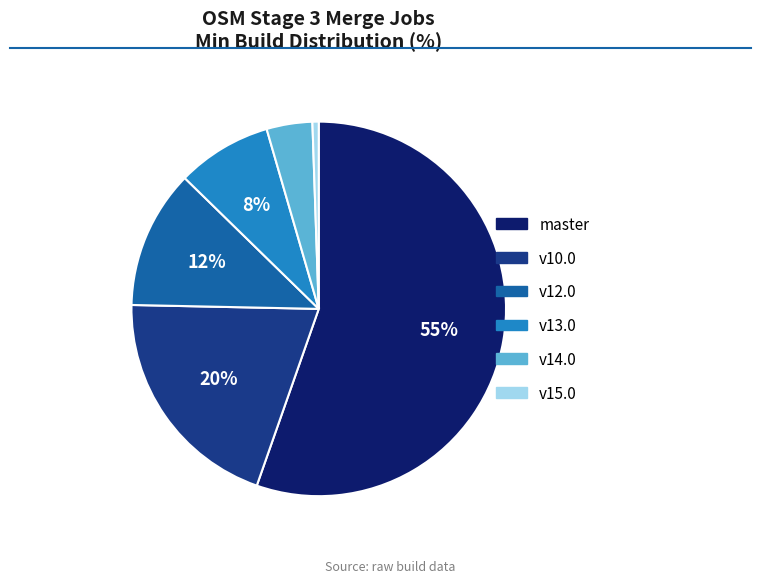

Is there a majority slice in this chart?

Yes